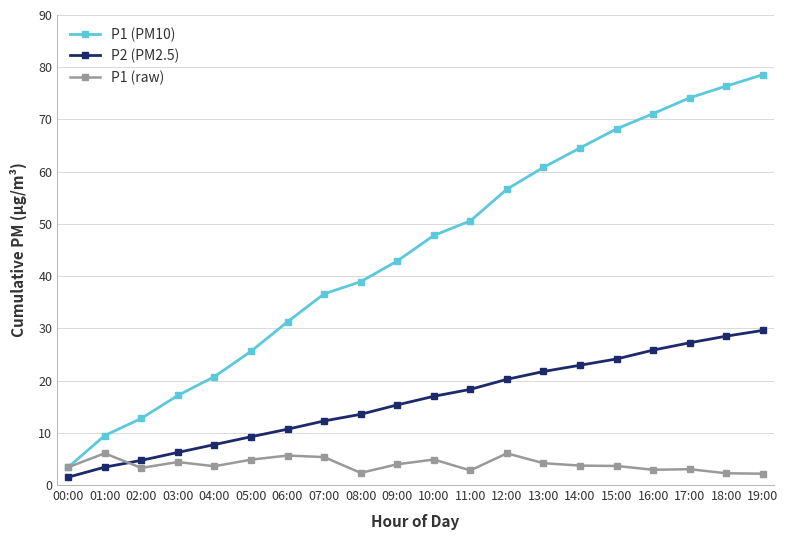

What are all the series names shown in the legend?

P1 (PM10), P2 (PM2.5), P1 (raw)